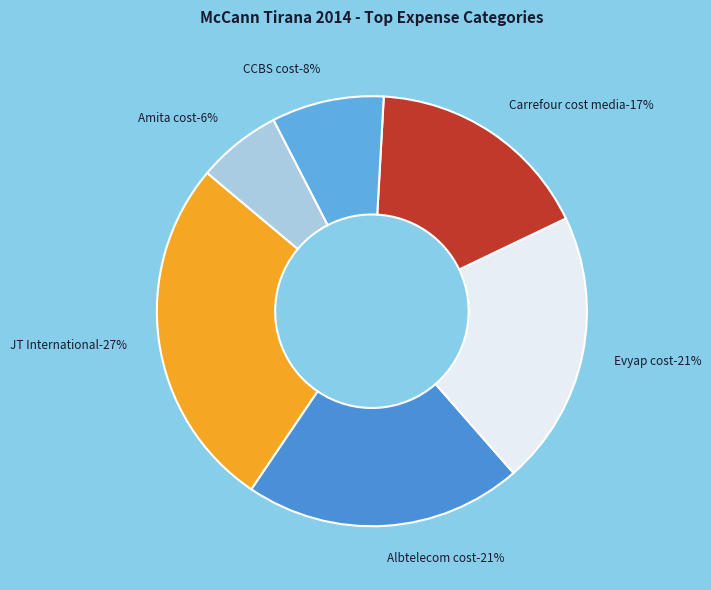

Count the number of slices in the pie.

6